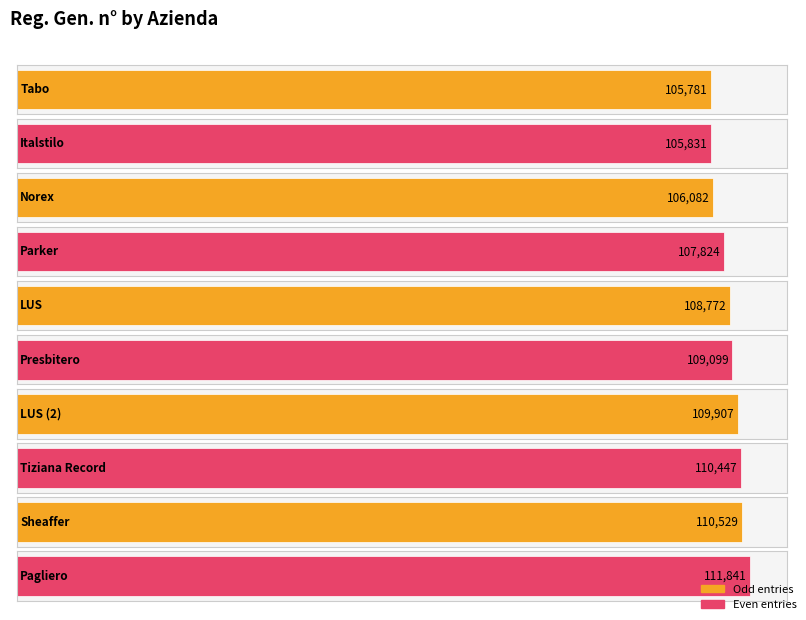

List the labels in order of value, largest first.

Pagliero, Sheaffer, Tiziana Record, LUS (2), Presbitero, LUS, Parker, Norex, Italstilo, Tabo